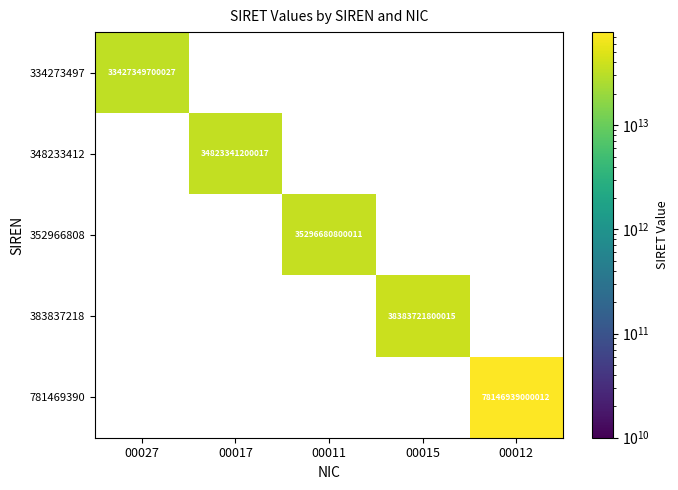

The 383837218 series shows 59589161755739.1 at 00015. True or false?

False